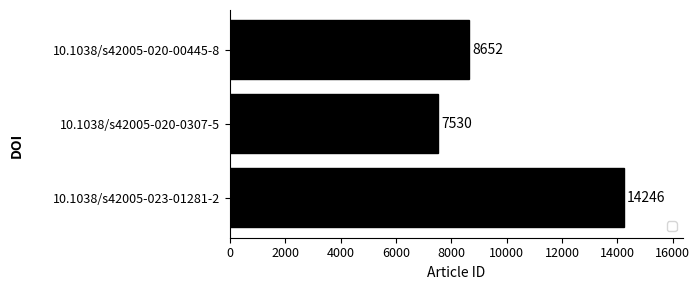

Are the bars grouped side by side (vs. stacked)?

No